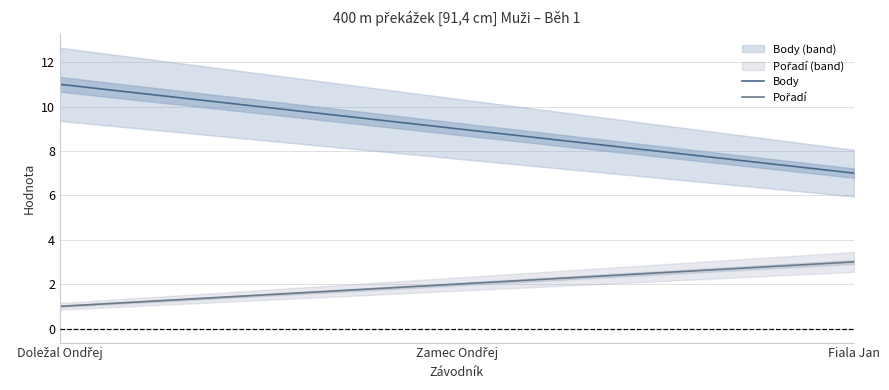

True or false: Body has a value of 9 at Zamec Ondřej.

True